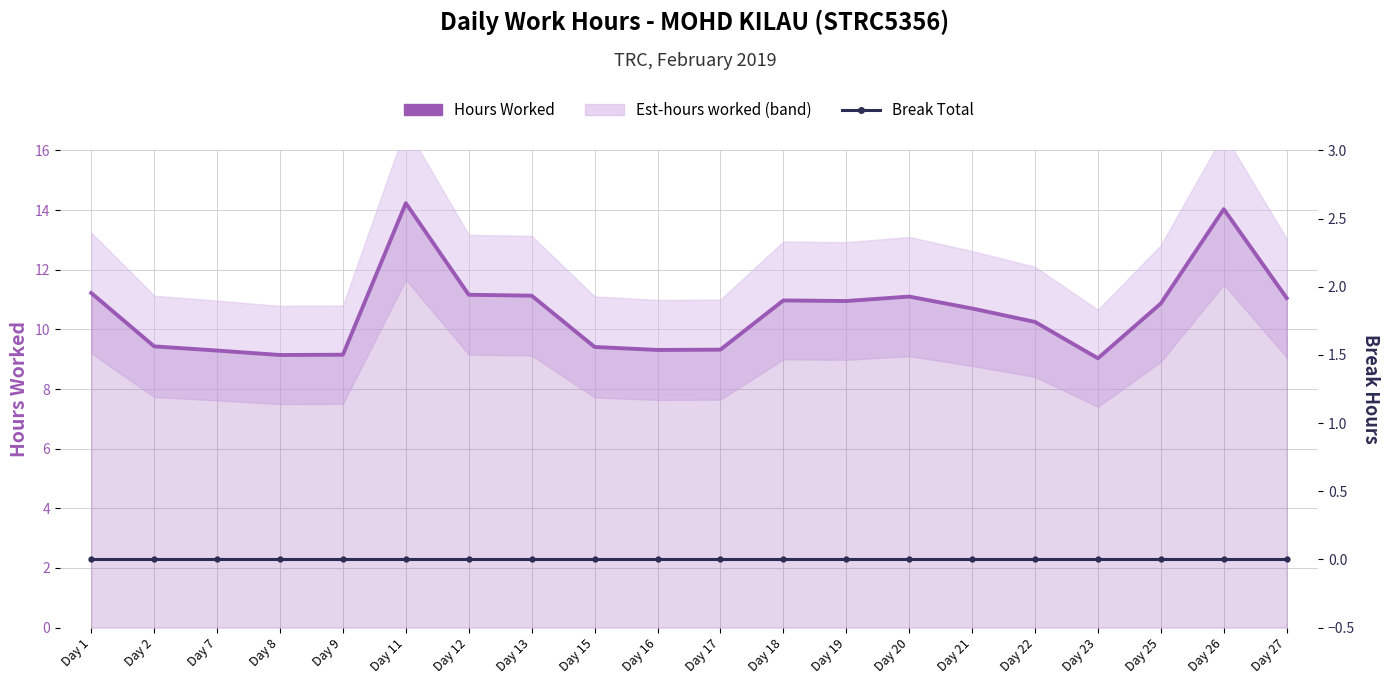

True or false: Break Total and Hours Worked intersect in this chart.

False